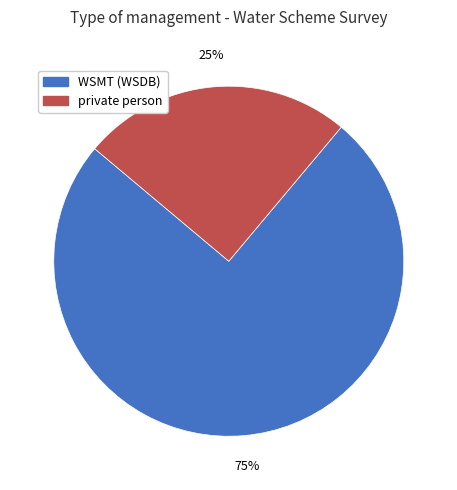

To the nearest percent, what is the combined percentage of private person and WSMT (WSDB)?

100%